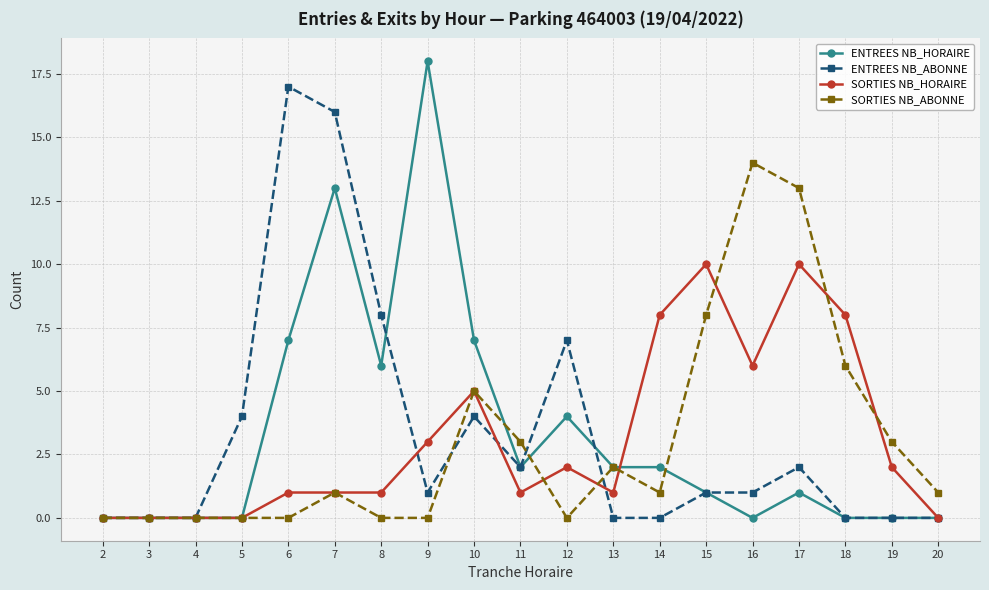

What is the difference between the maximum and second lowest values in the ENTREES NB_ABONNE series?

17